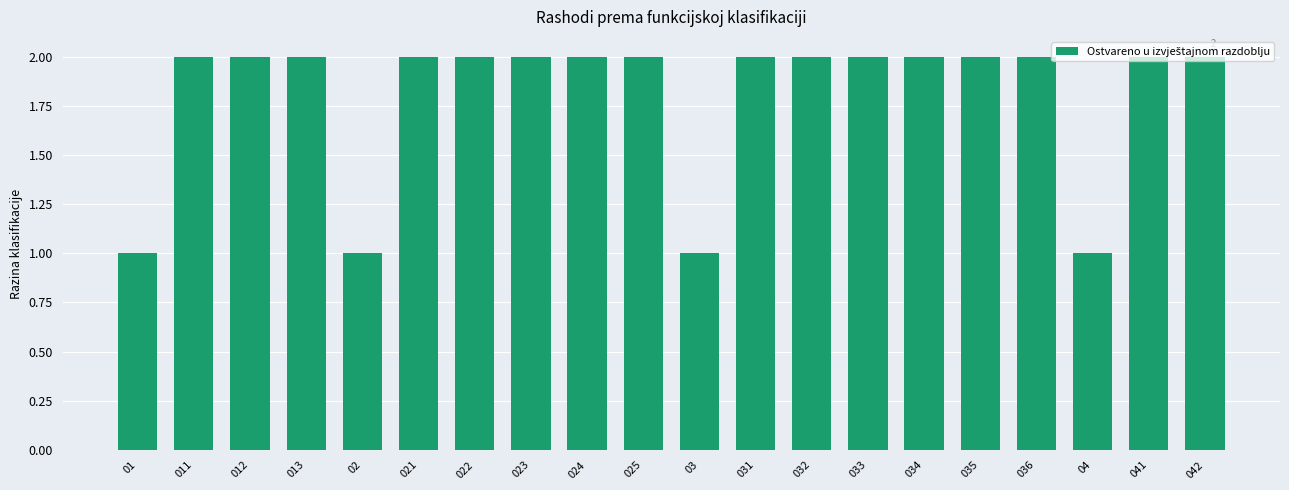

True or false: the data shows 1 at 02.

True